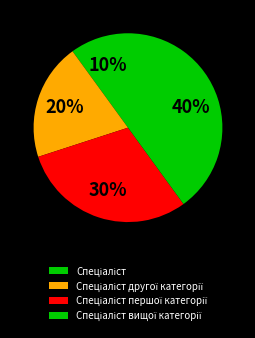

To the nearest percent, what is the difference between the largest and smallest slice percentages?

30%